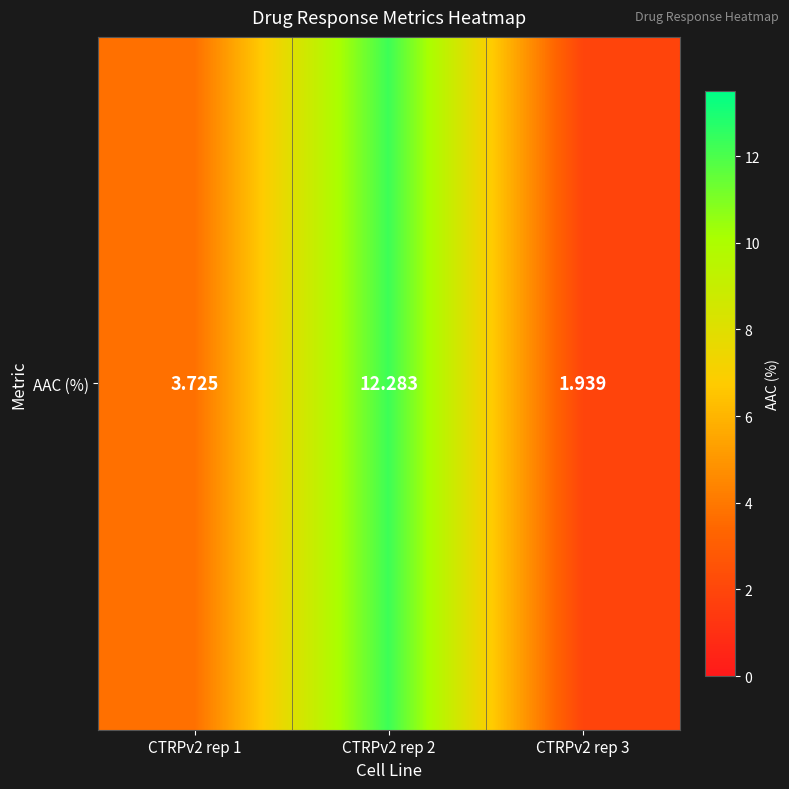

Reading left to right, list all the values displayed in this chart.

3.7	12.3	1.9